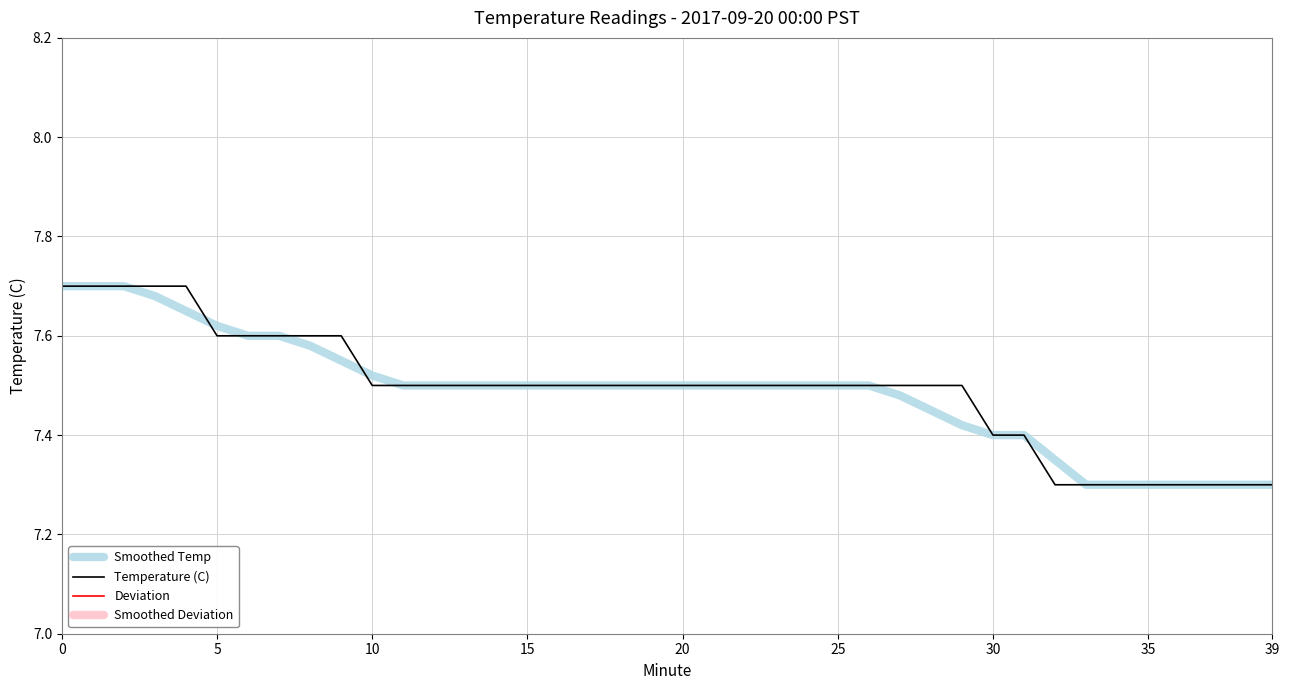

What is the average value of the Smoothed Temp series?

7.5